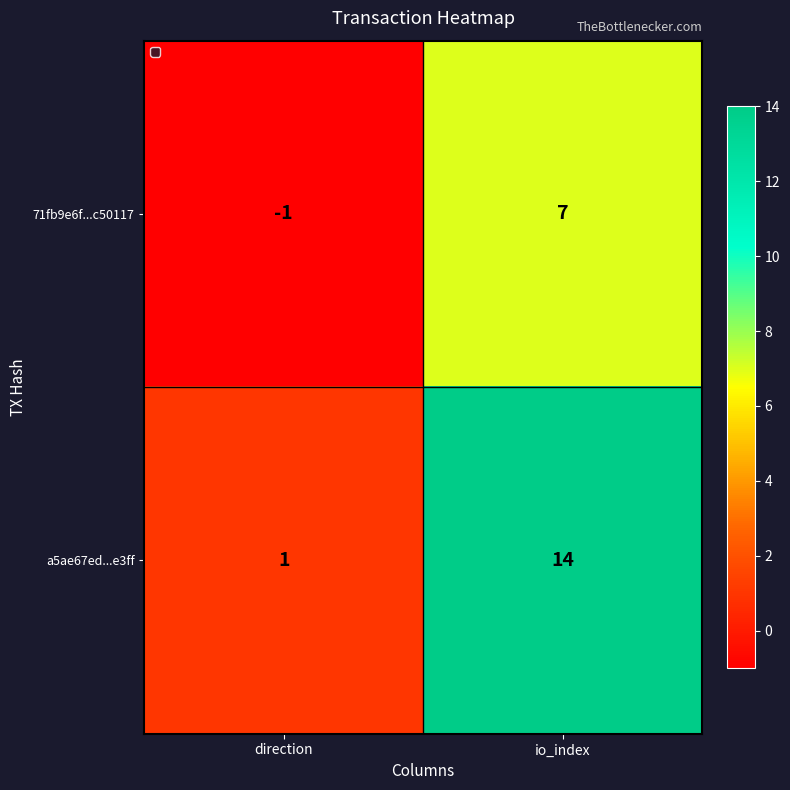

At which label is 71fb9e6f...c50117 closest to 3?

direction